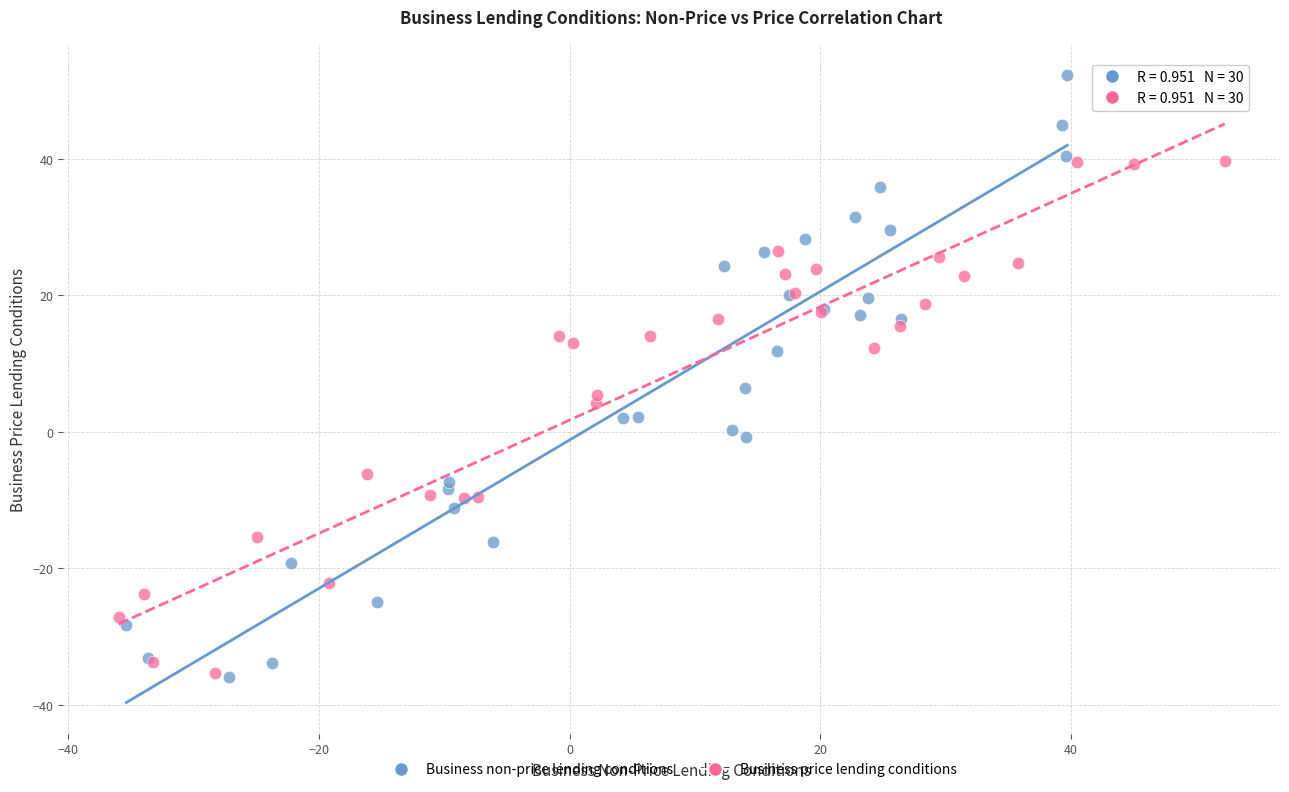

Which series has the widest spread of Y values?

Business non-price lending conditions